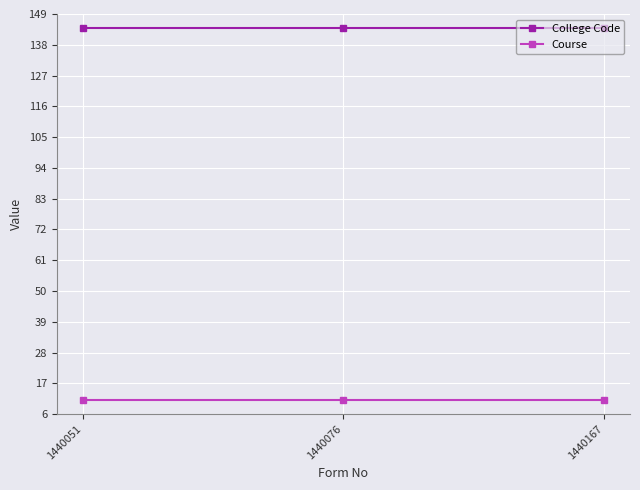

At 1440167, list the series in order from smallest to largest.

Course, College Code